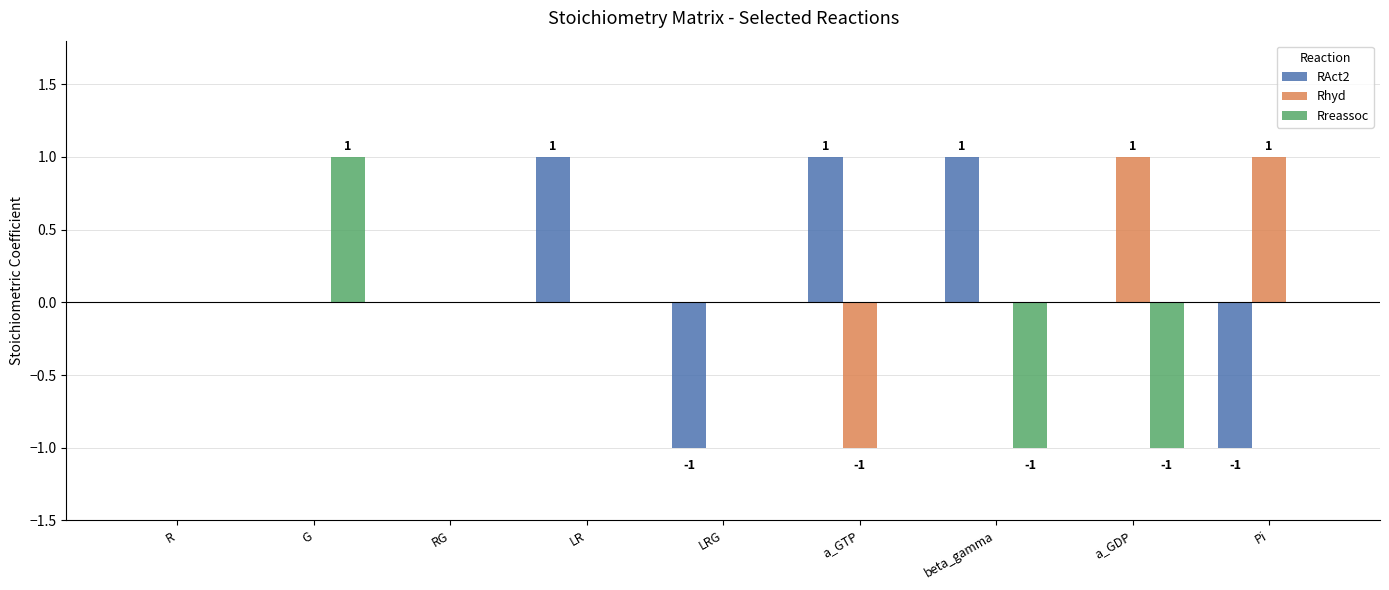

Which series changed the most between LR and beta_gamma?

Rreassoc